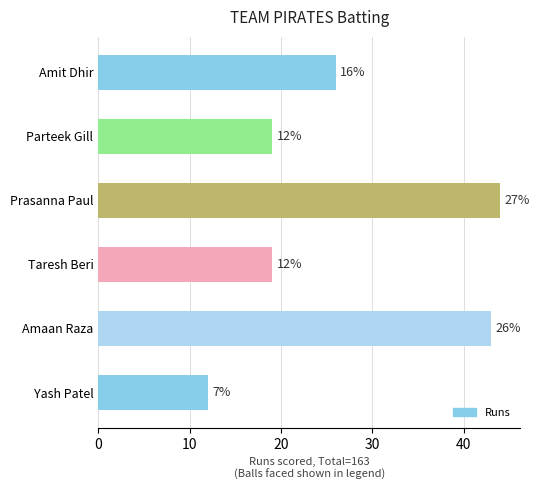

What is the label of the 5th bar from the top?

Amaan Raza